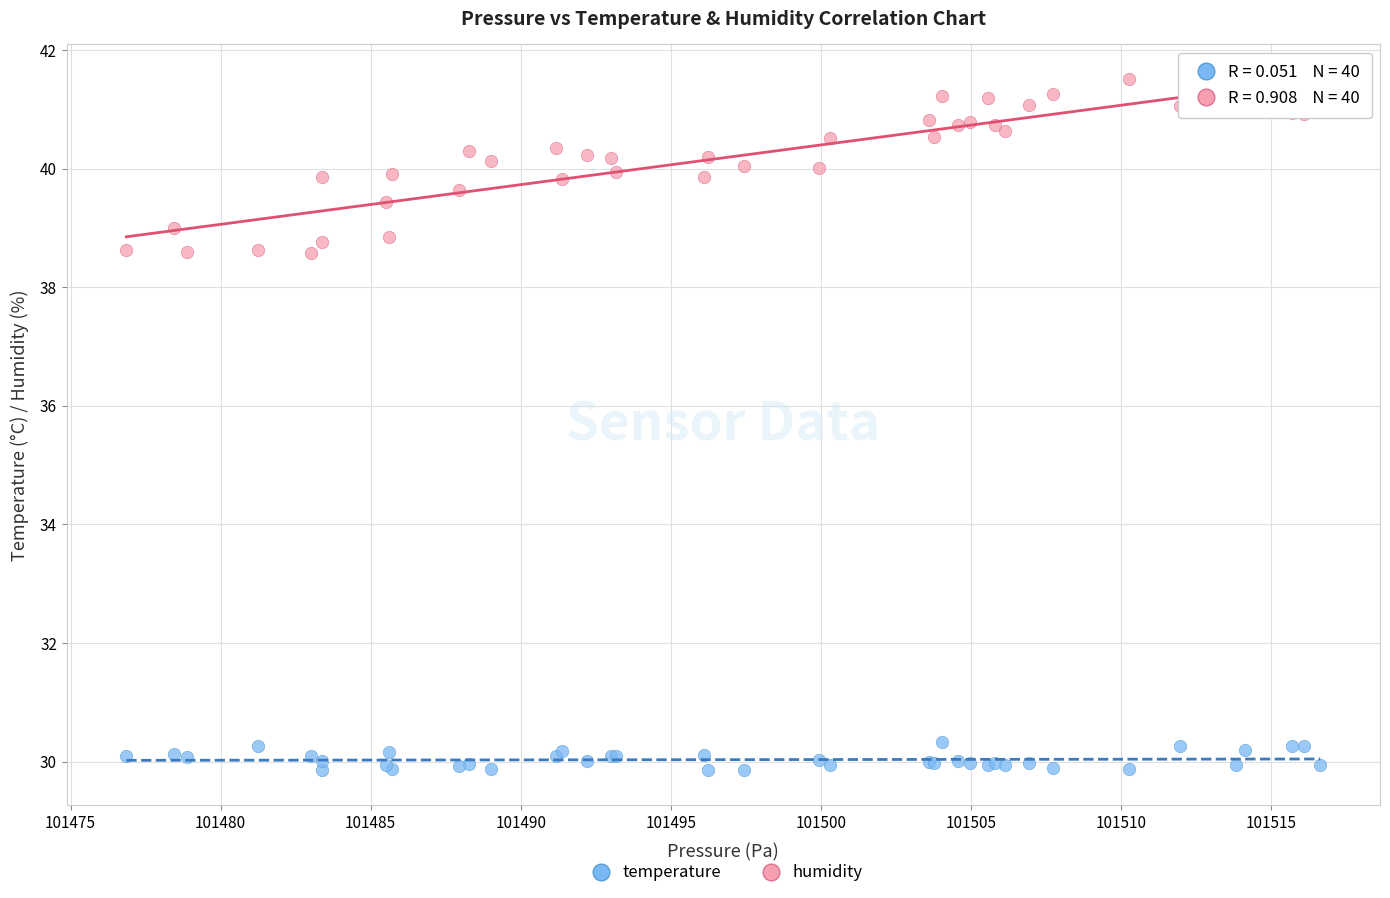

Which series reaches the minimum Y coordinate?

temperature